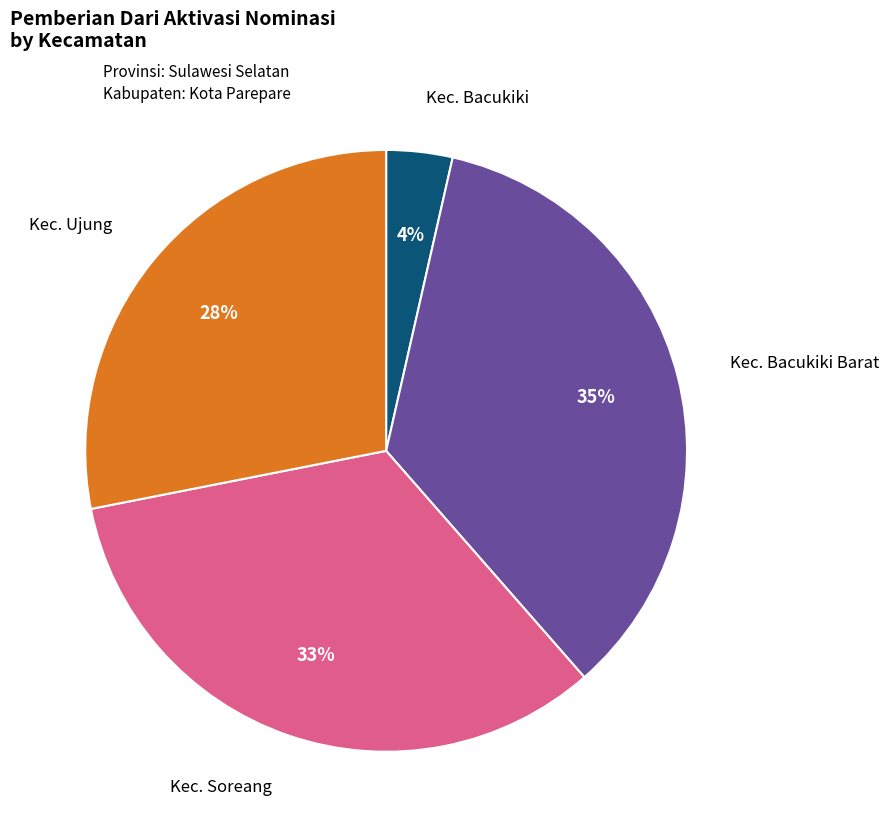

To the nearest percent, what is the average slice percentage?

25%